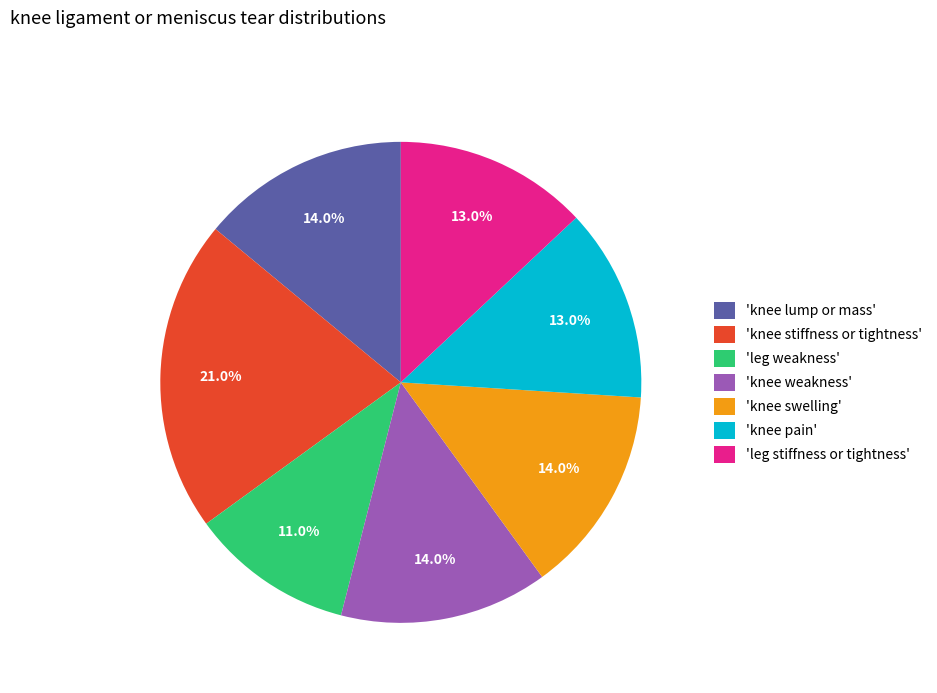

Approximately how many times larger is the value at 'knee weakness' compared to 'knee pain'?

1.1